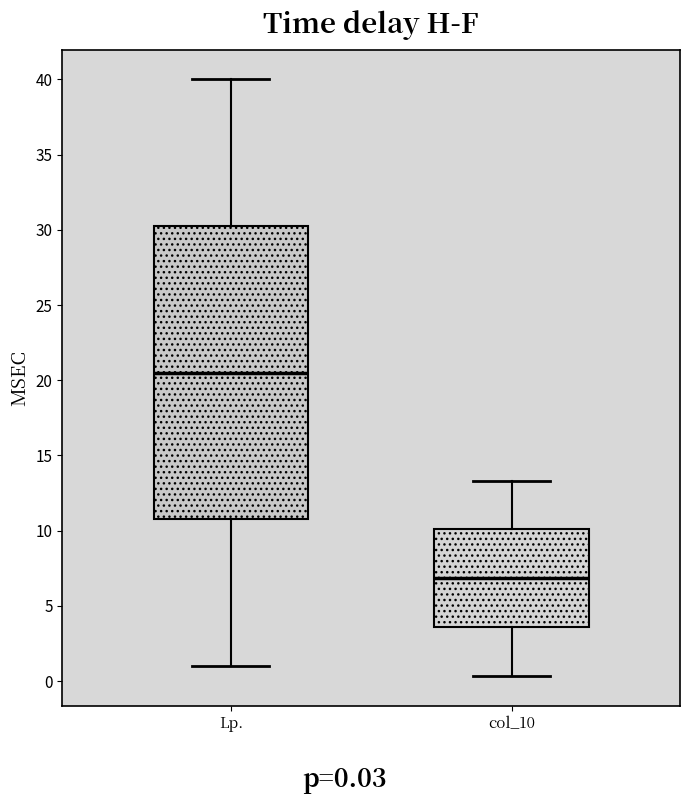

Reading left to right, read every box against the y-axis: the position of its median line, the range the box covers, and the ends of its whiskers. The values are not printed on the chart, so give them approximately, as read against the axis.

Lp.: median 20.5, box 11.0 to 30.5, whiskers 1.0 to 40.0
col_10: median 7.0, box 3.5 to 10.0, whiskers 0.5 to 13.5